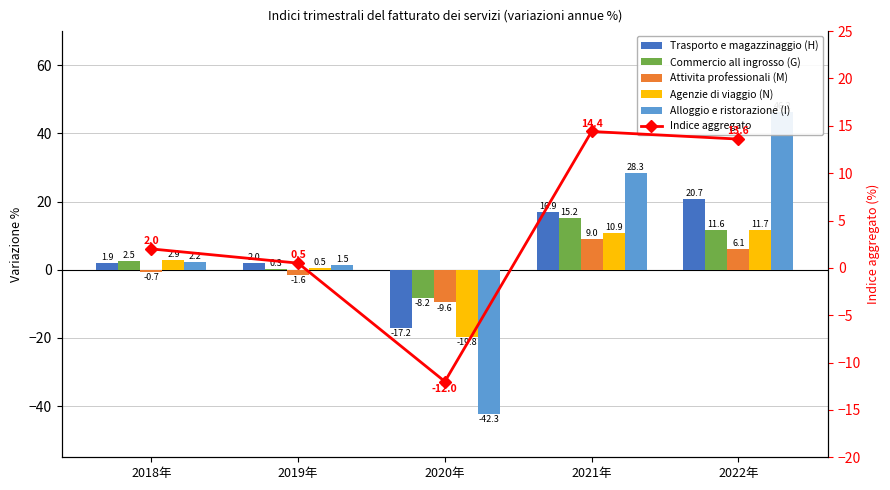

Rank the categories by Attivita professionali (M) value from highest to lowest.

2021年, 2022年, 2018年, 2019年, 2020年